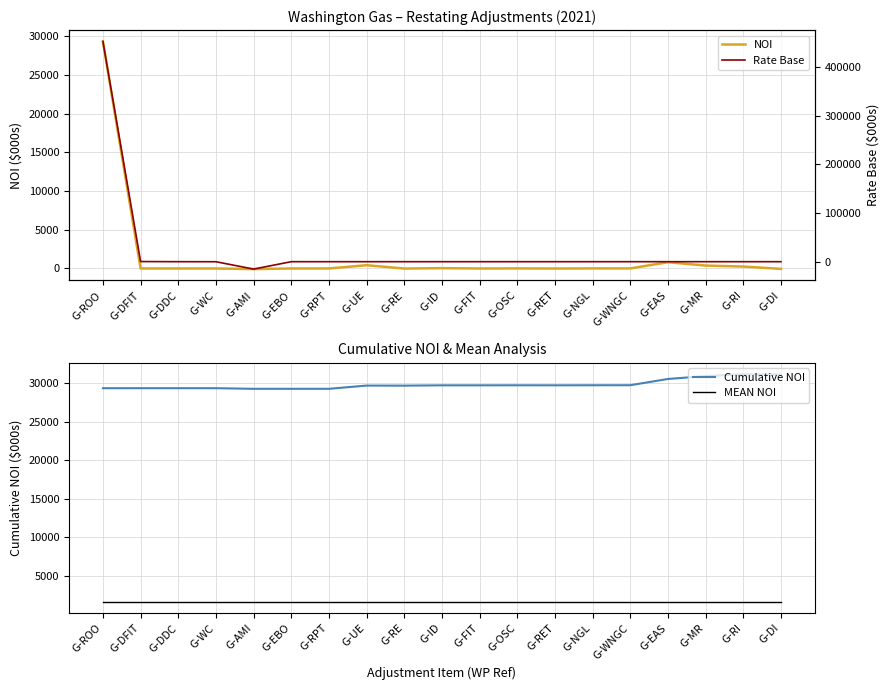

What is the total value across all series at G-DI?

32688.8